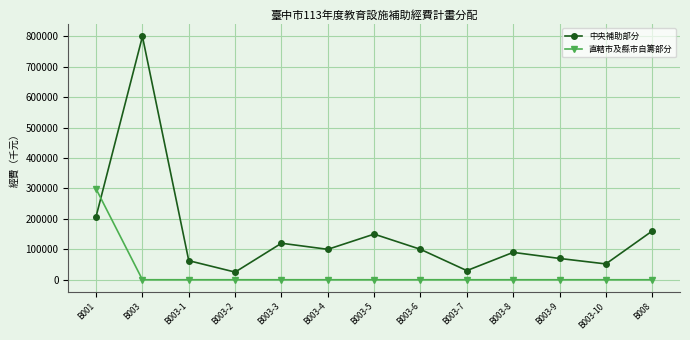

Rank the series by their maximum value, from highest to lowest.

中央補助部分, 直轄市及縣市自籌部分